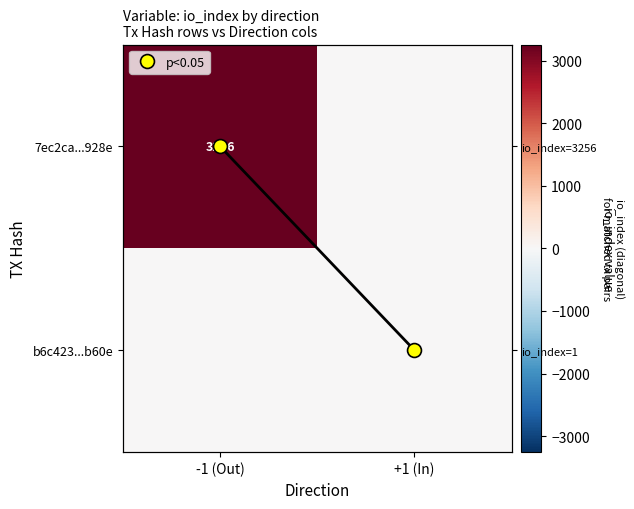

What is the sum of all b6c423...b60e values?

1